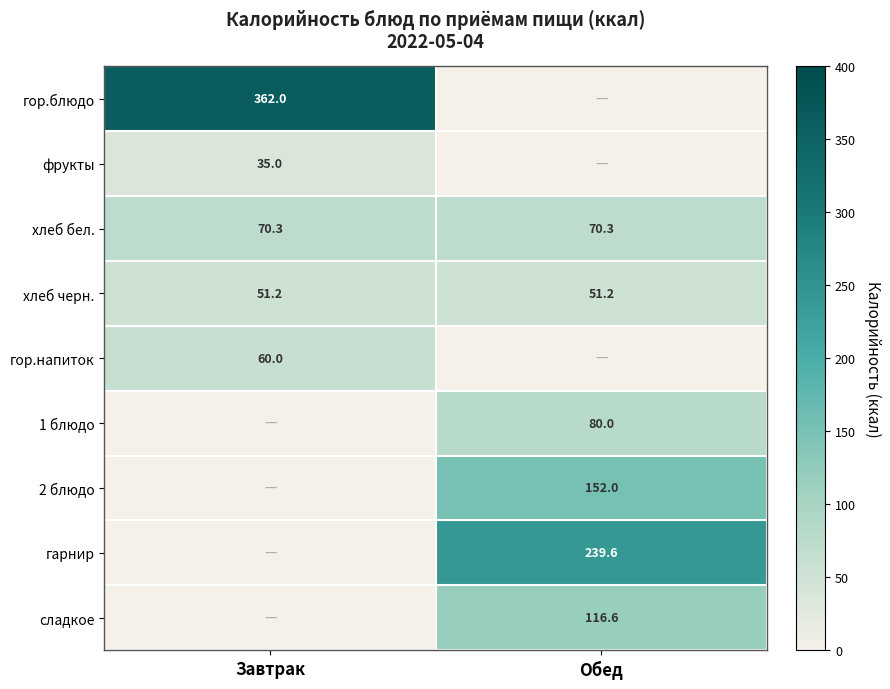

What is the minimum value for хлеб бел.?

70.3